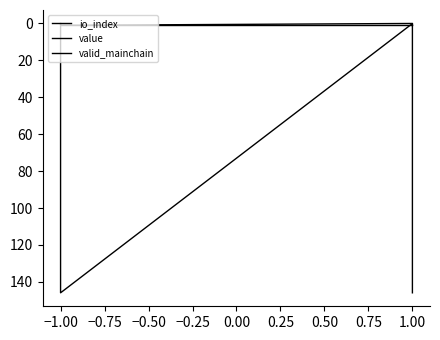

How many series are shown in this chart?

3